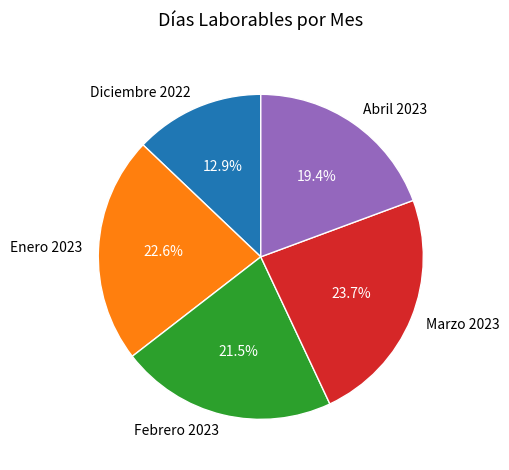

Rank the categories by value from lowest to highest.

Diciembre 2022, Abril 2023, Febrero 2023, Enero 2023, Marzo 2023